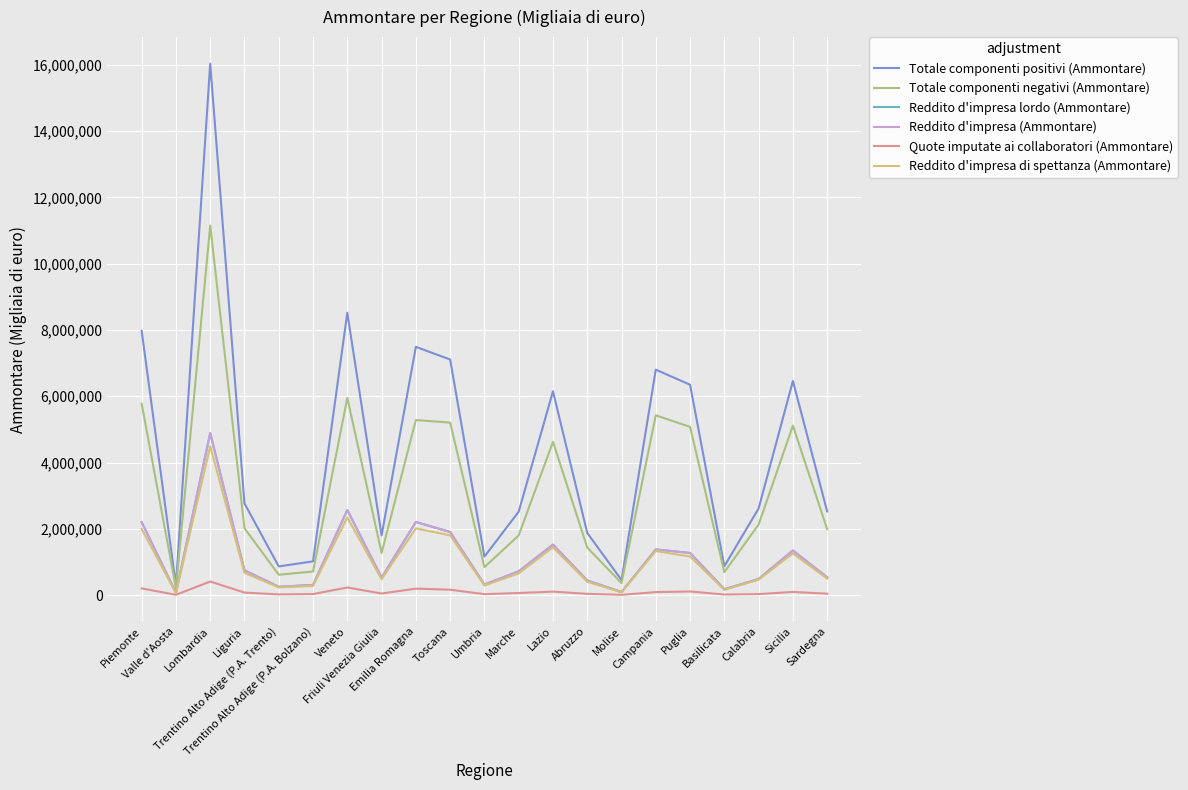

What position from the left is Piemonte?

1